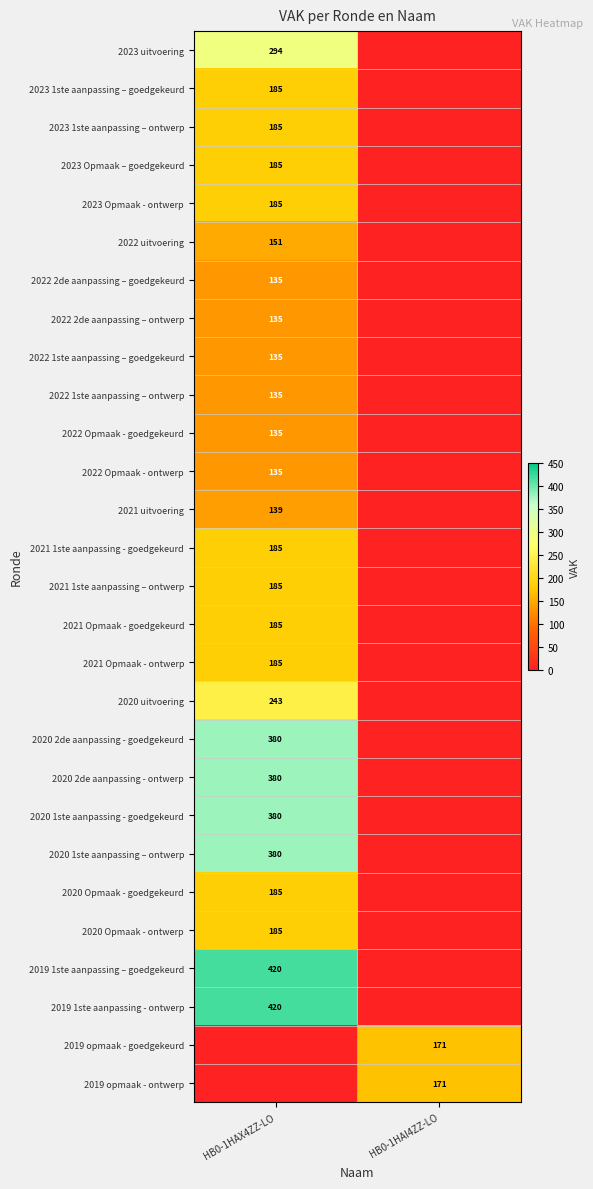

Is it true that 2023 Opmaak – goedgekeurd equals 319 at HB0-1HAX4ZZ-LO?

False